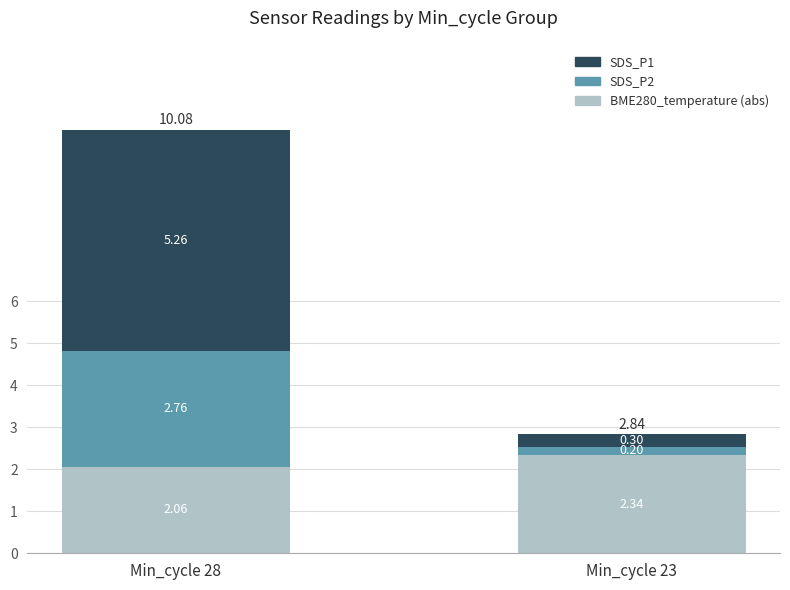

How many distinct data groups are displayed?

3